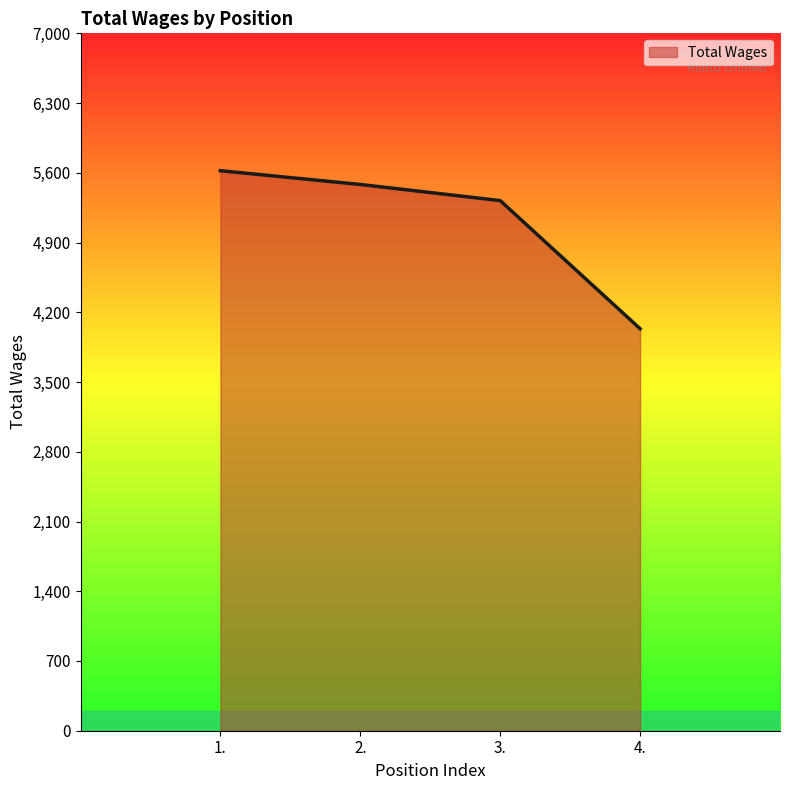

How many values are below 5483?

2